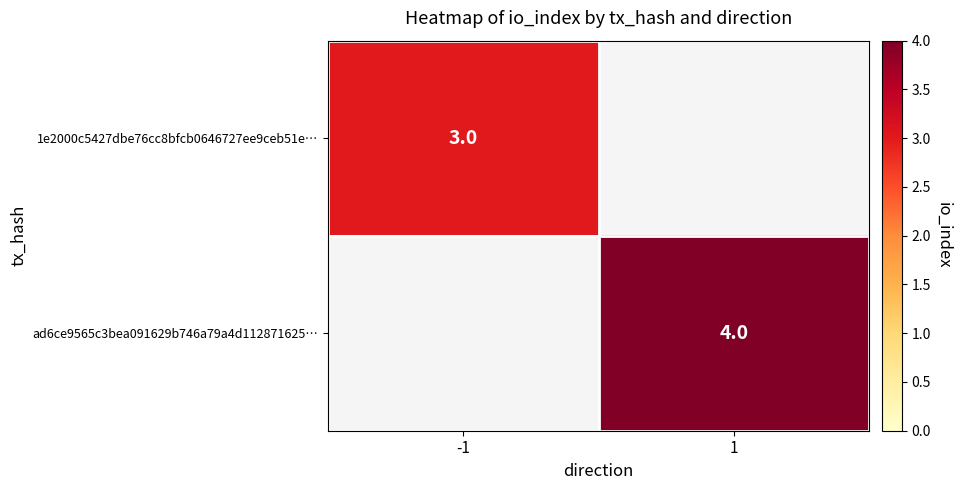

At how many categories does at least one series exceed 3?

1